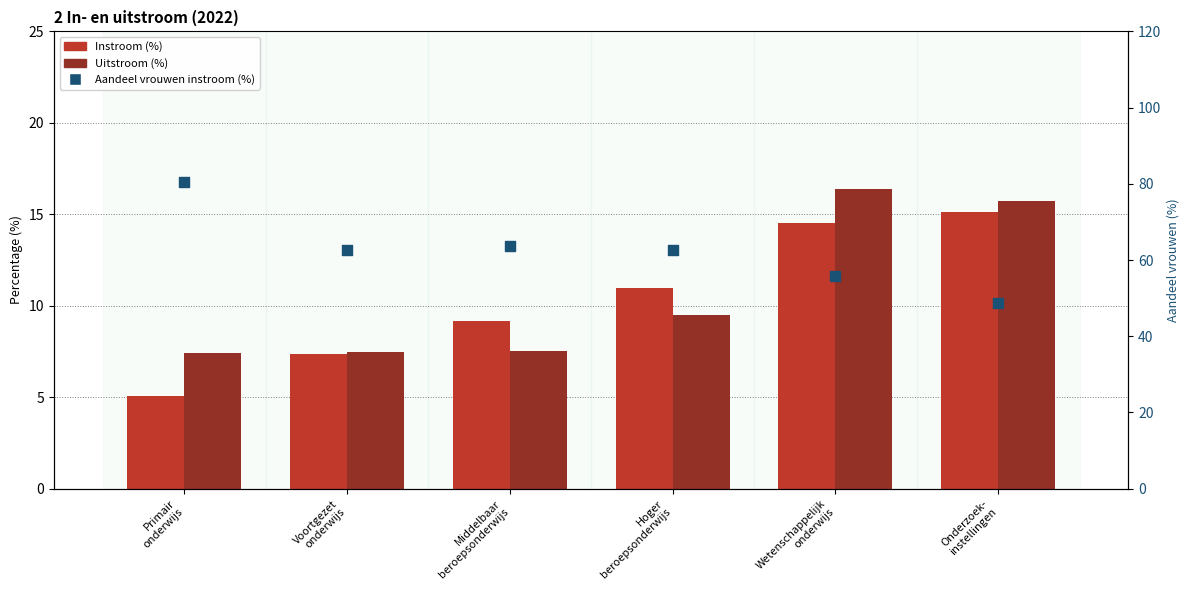

Which series contains the highest Y value?

Aandeel vrouwen instroom (%)